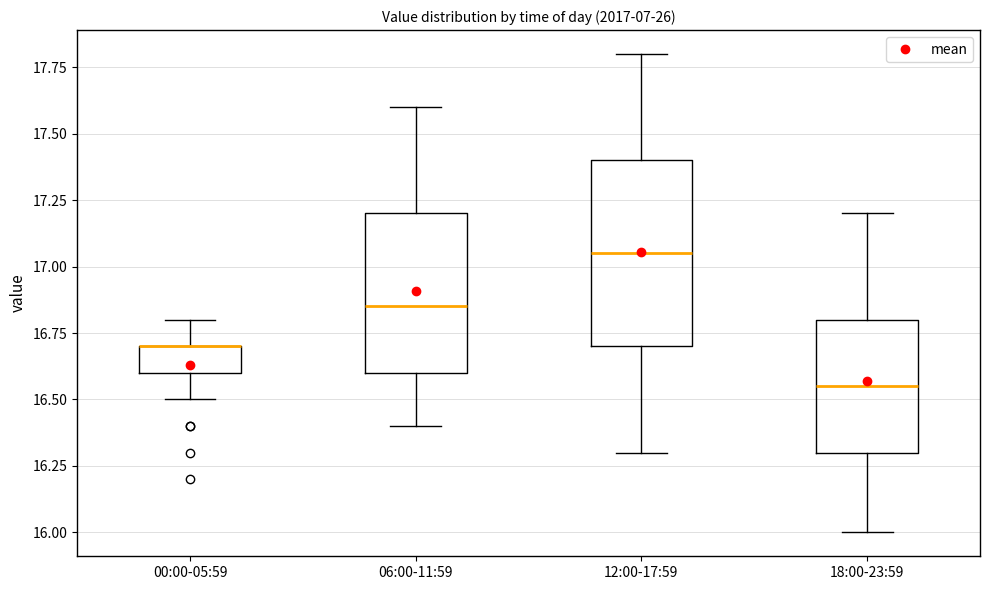

Which box is the tallest, from its lower edge to its upper edge?

12:00-17:59